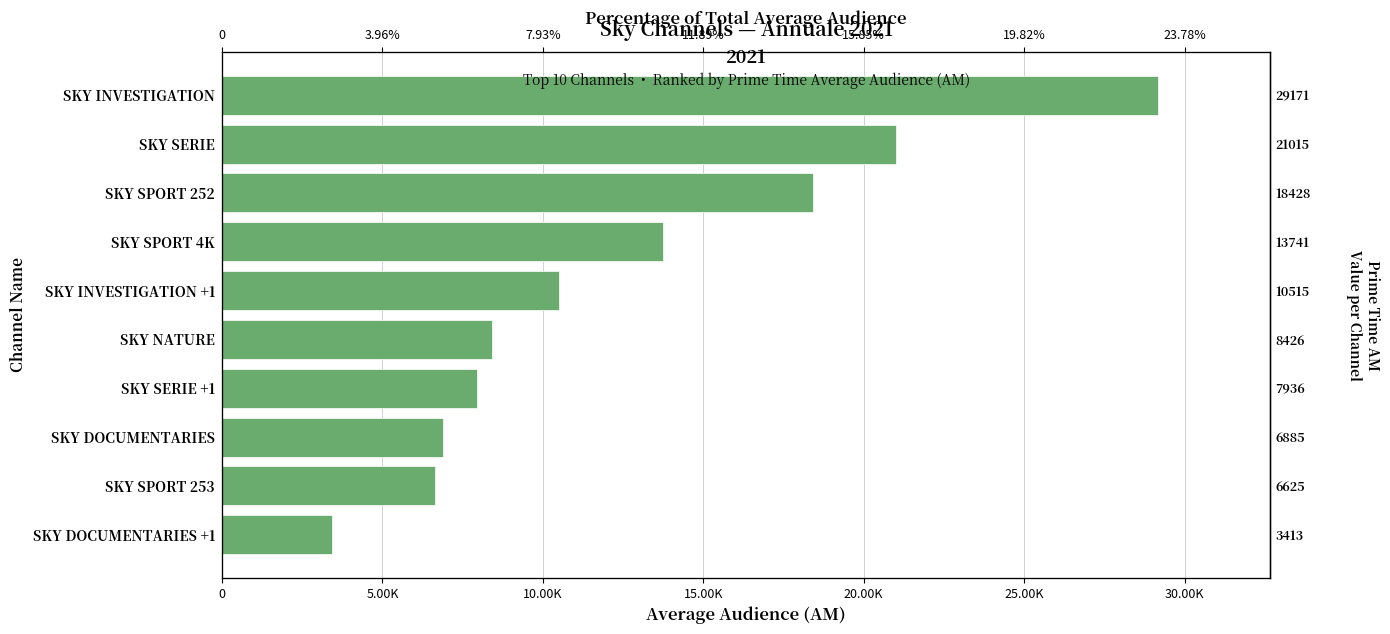

The value at SKY NATURE is 4087. True or false?

False